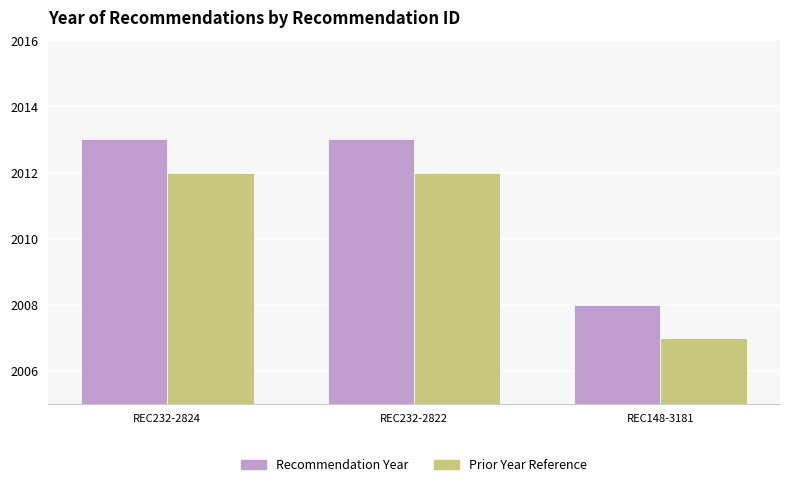

What is the difference between the maximum and minimum values in the Prior Year Reference series?

5